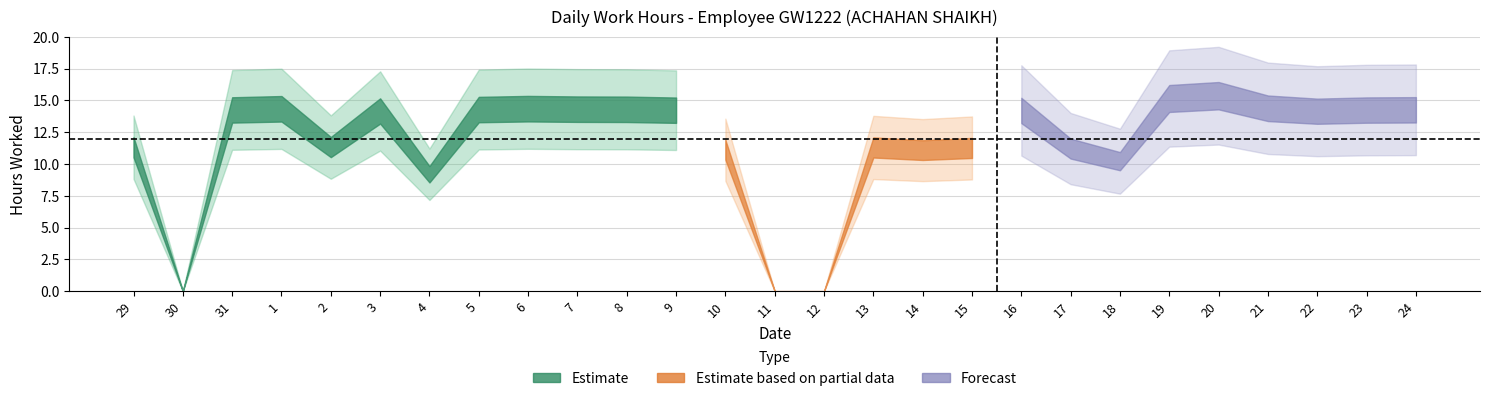

At which category does the chart reach its peak across all series?

20